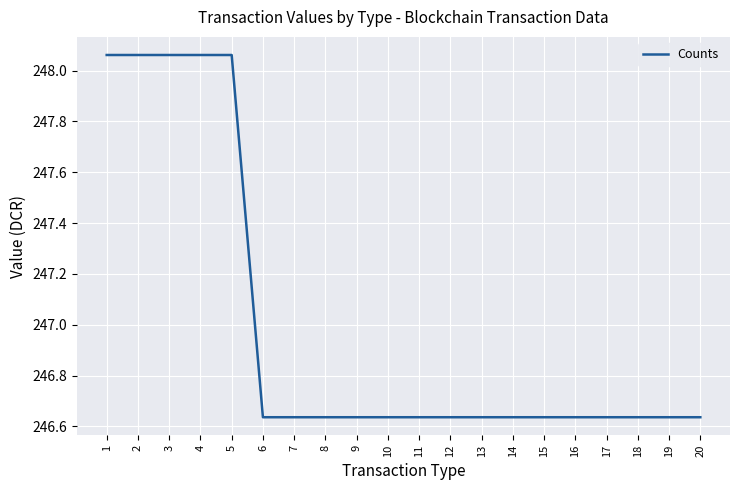

The value at 18 is 88.8. True or false?

False